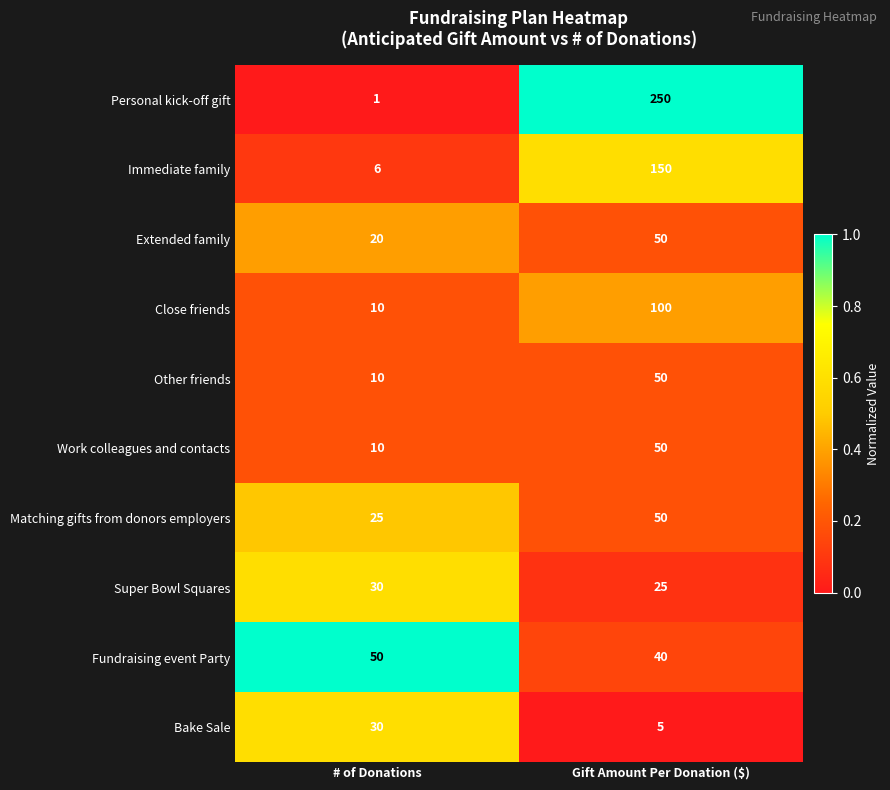

True or false: Other friends has a value of 79 at Gift Amount Per Donation ($).

False